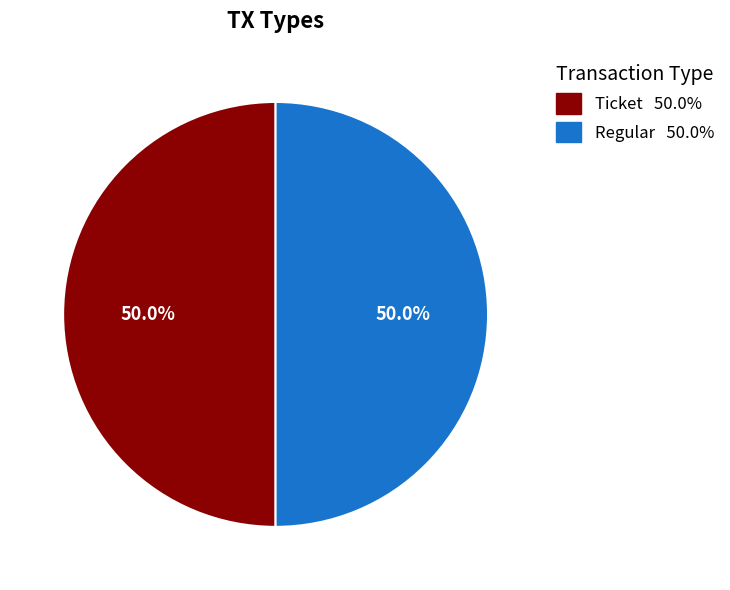

How much of the chart is everything except Regular?

50.0%